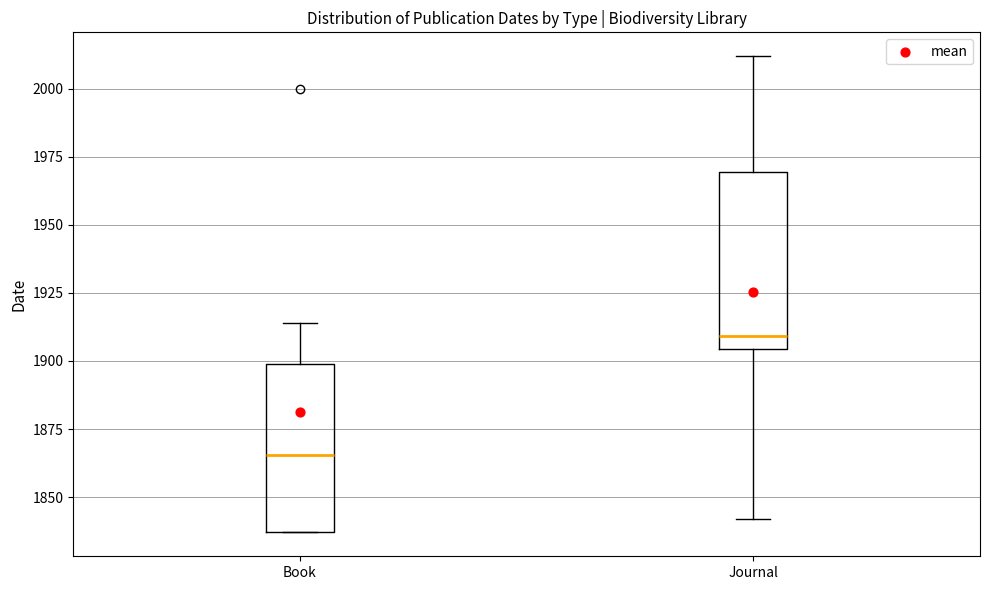

Which box's median line is the highest?

Journal